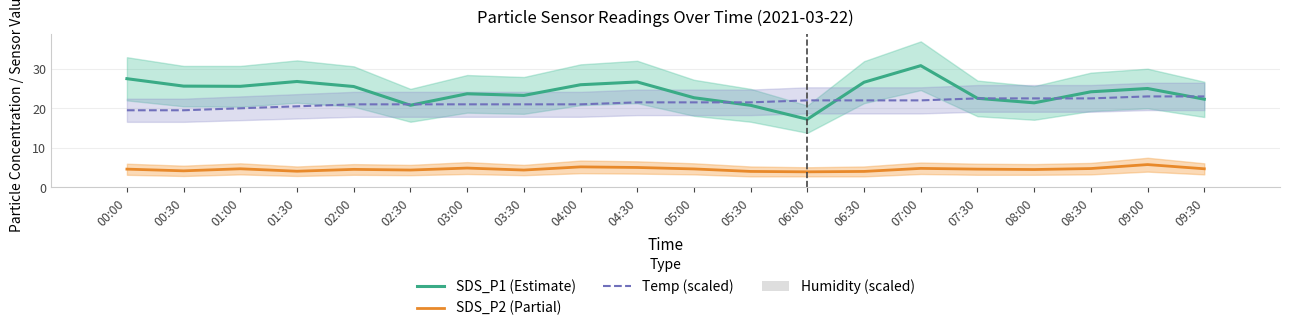

At which label does SDS_P1 (Estimate) reach its minimum?

06:00